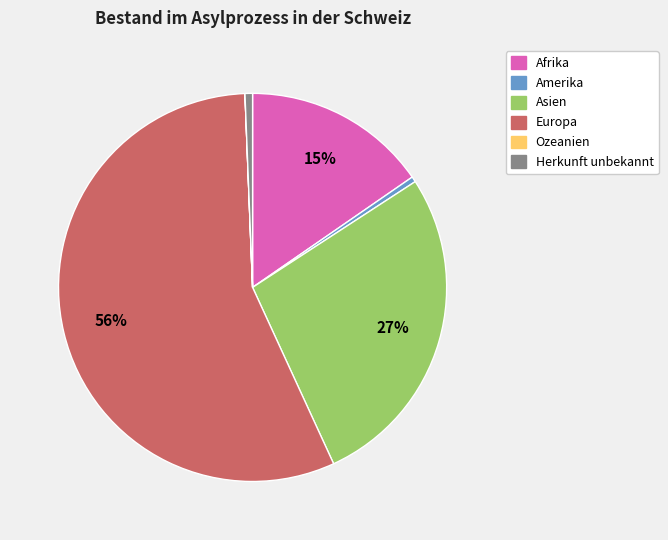

Does Afrika represent more than half of the total?

No